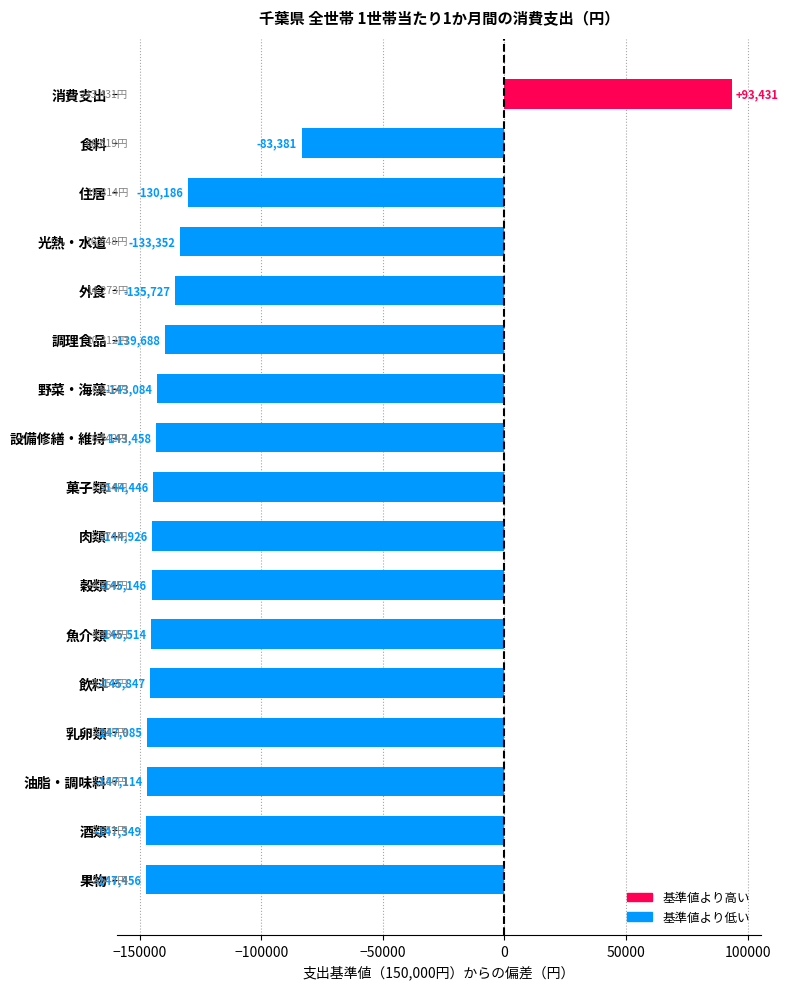

Which has a higher value, 菓子類 or 外食?

外食